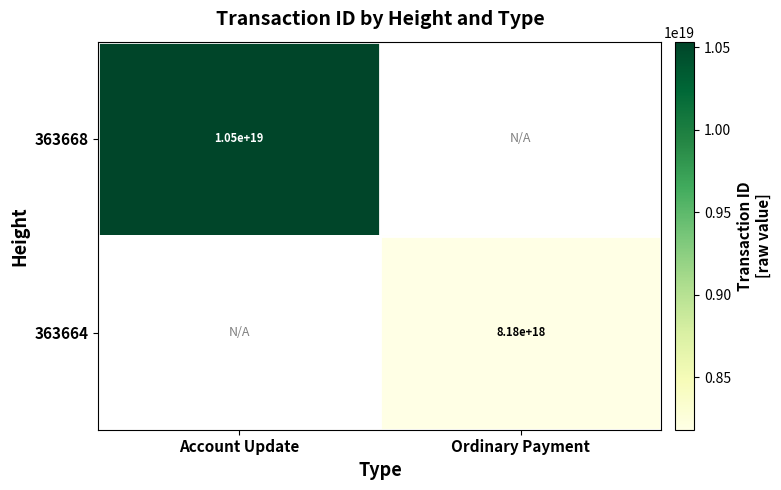

The value of 363664 at Ordinary Payment is 12064510965550673920. True or false?

False